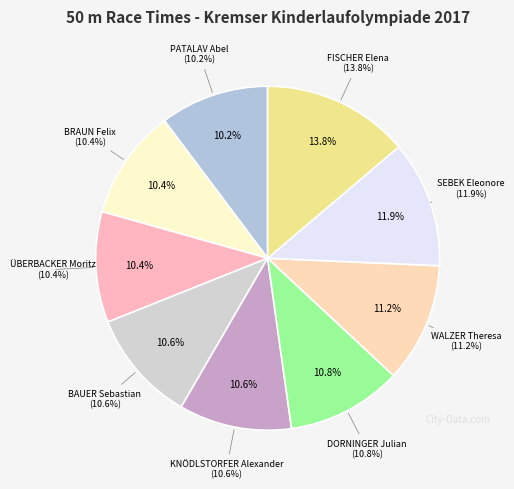

To the nearest percent, what is the difference between the largest and smallest slice percentages?

4%